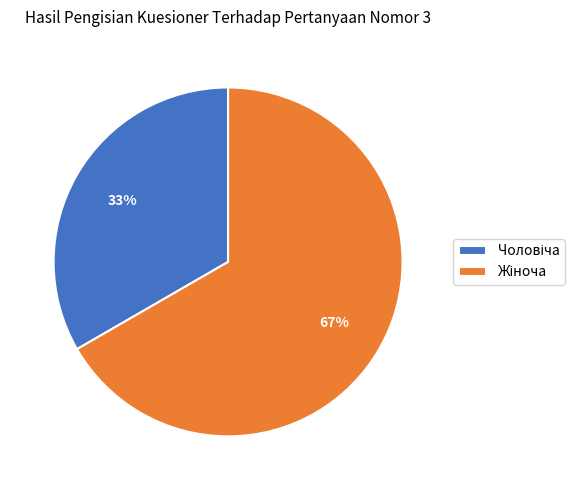

Is there any slice that represents more than half of the pie?

Yes